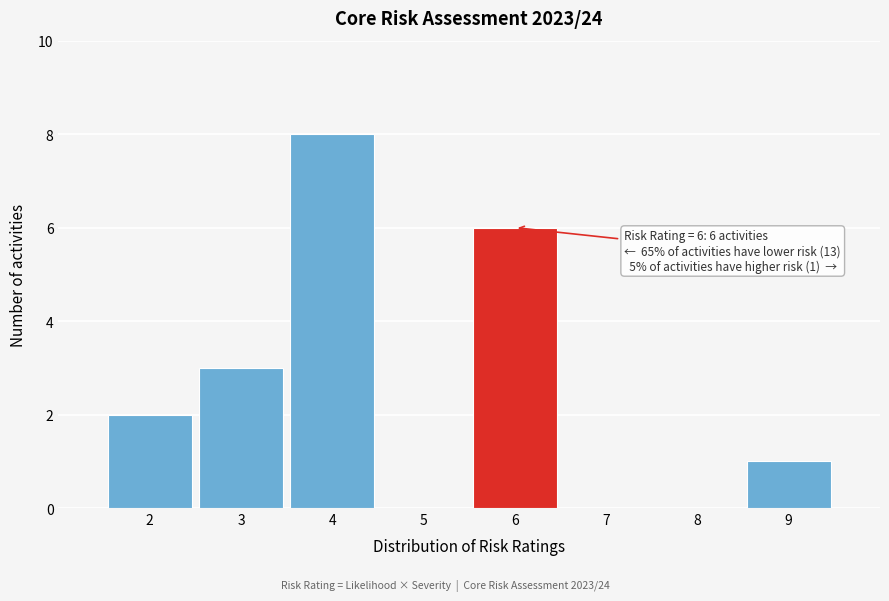

Over which range of the x-axis is the bar tallest?

3.5 to 4.5